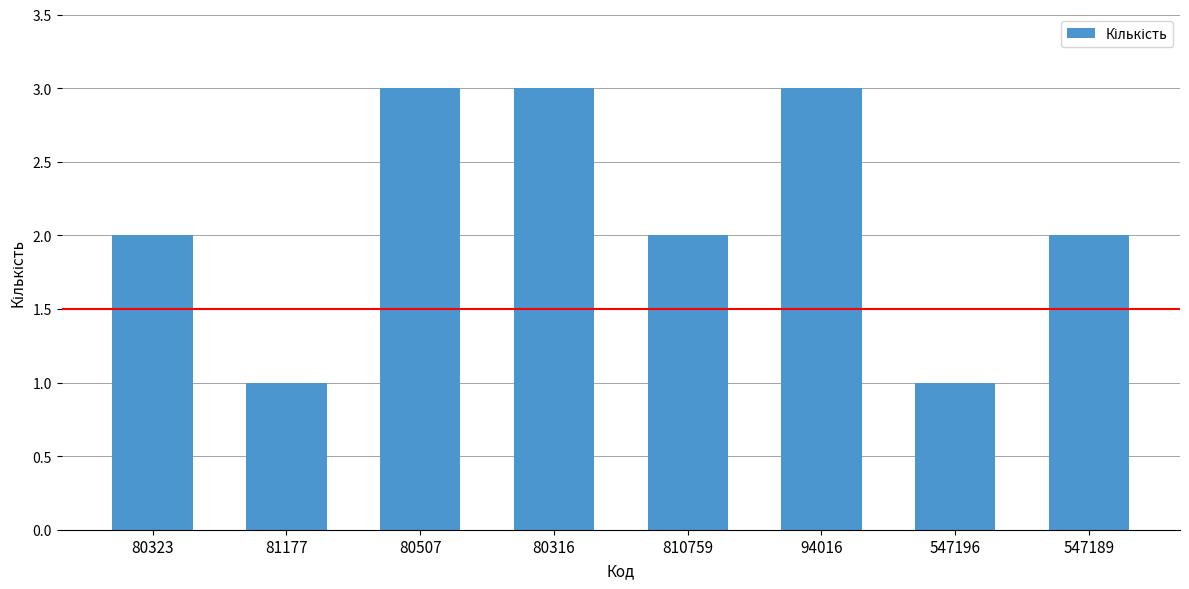

What is the sum of all values?

17